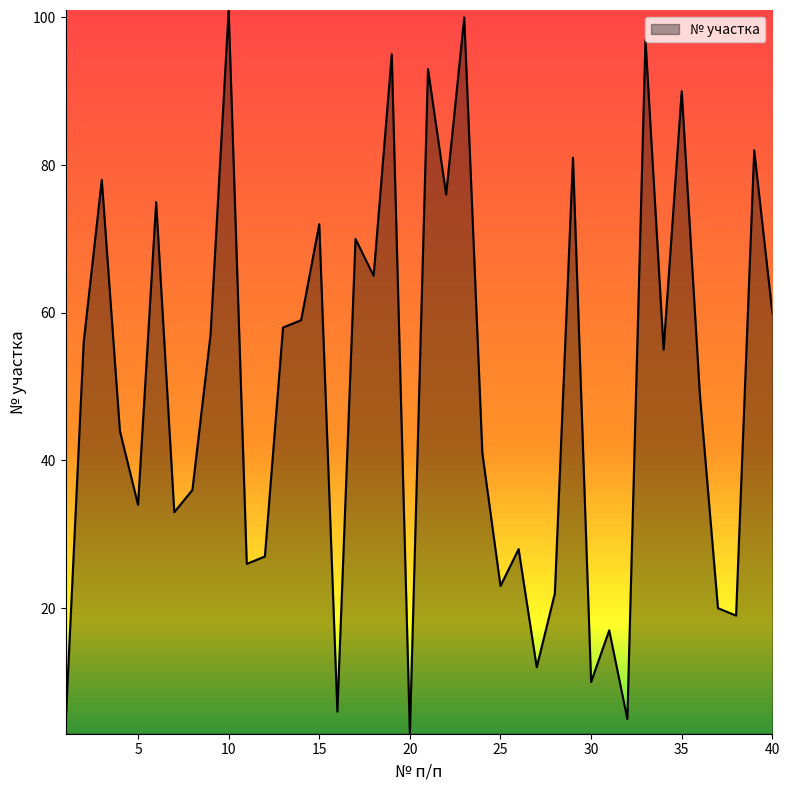

What is the minimum value shown in the chart?

3